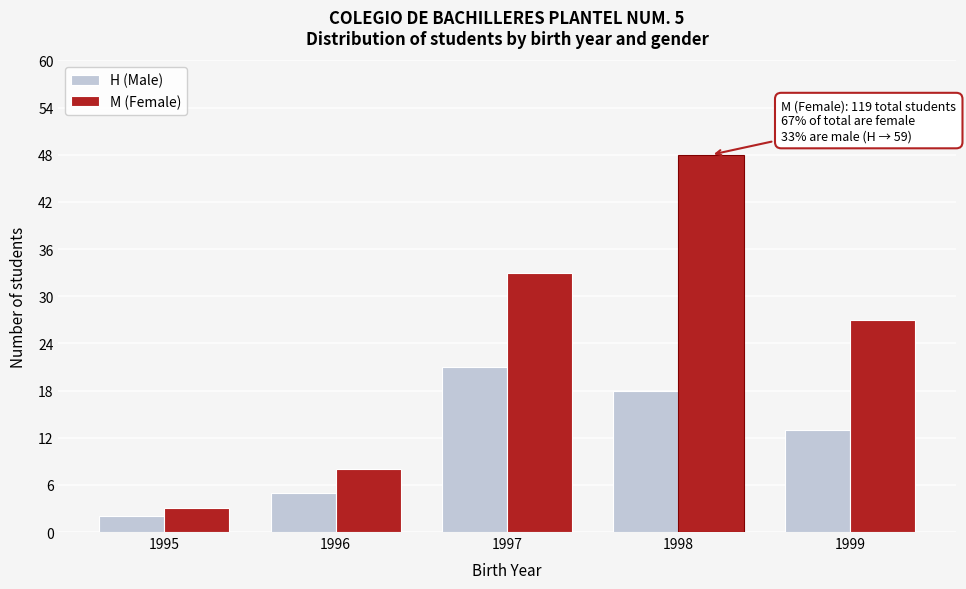

Reading right to left, transcribe all the data shown in this chart.

H (Male): 13	18	21	5	2
M (Female): 27	48	33	8	3